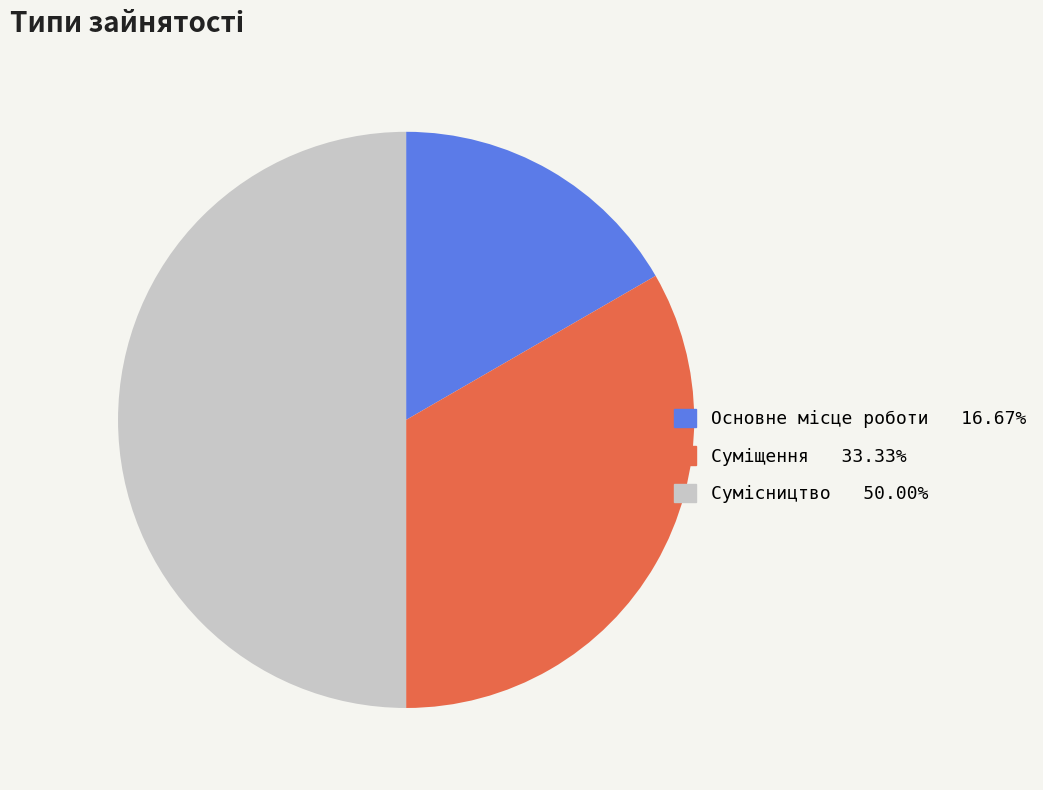

Count the number of slices in the pie.

3